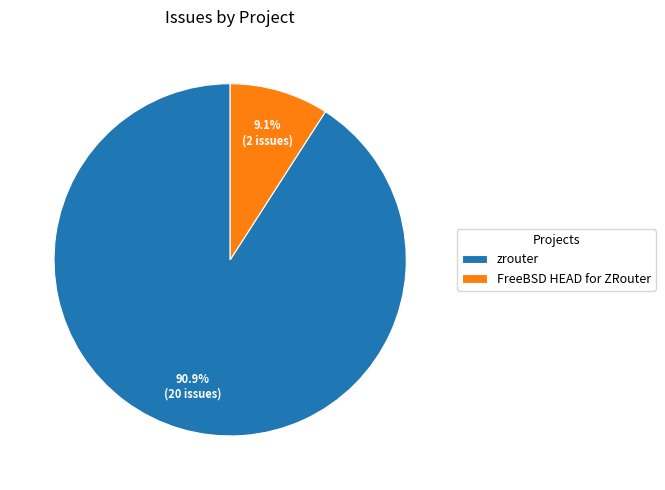

Do FreeBSD HEAD for ZRouter and zrouter together represent more than half of the pie?

Yes